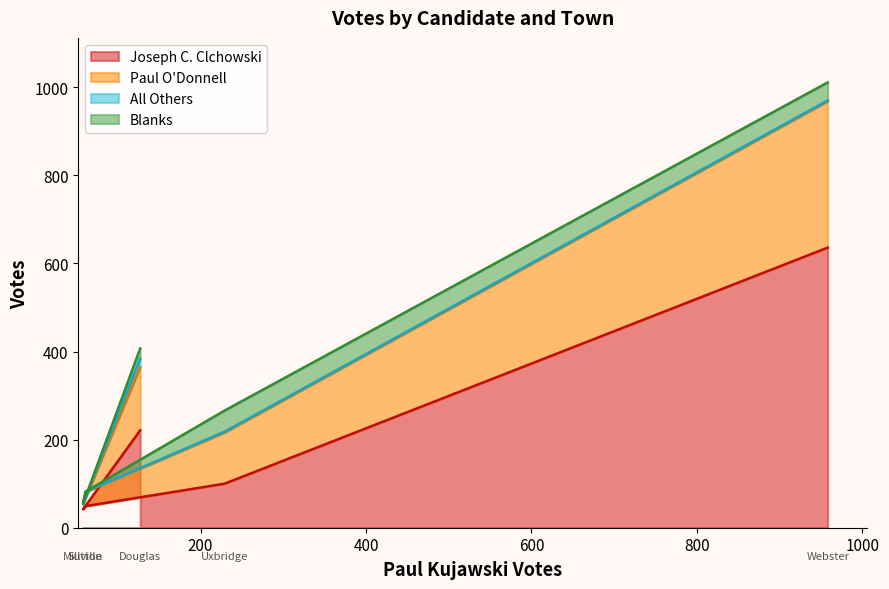

At which label does Joseph C. Clchowski first exceed 100?

Douglas